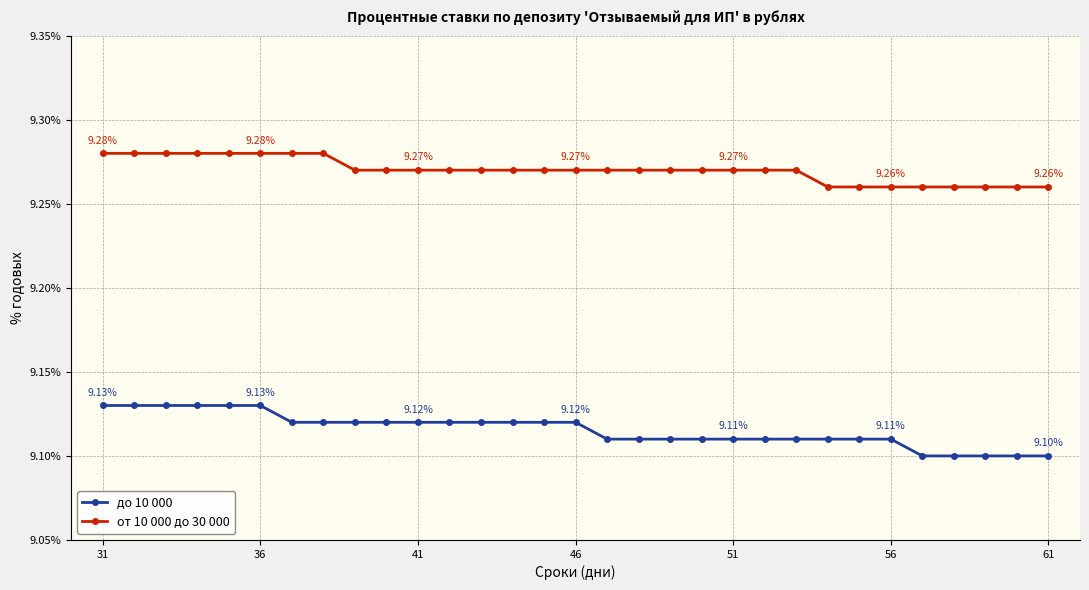

At how many categories does at least one series exceed 9?

31